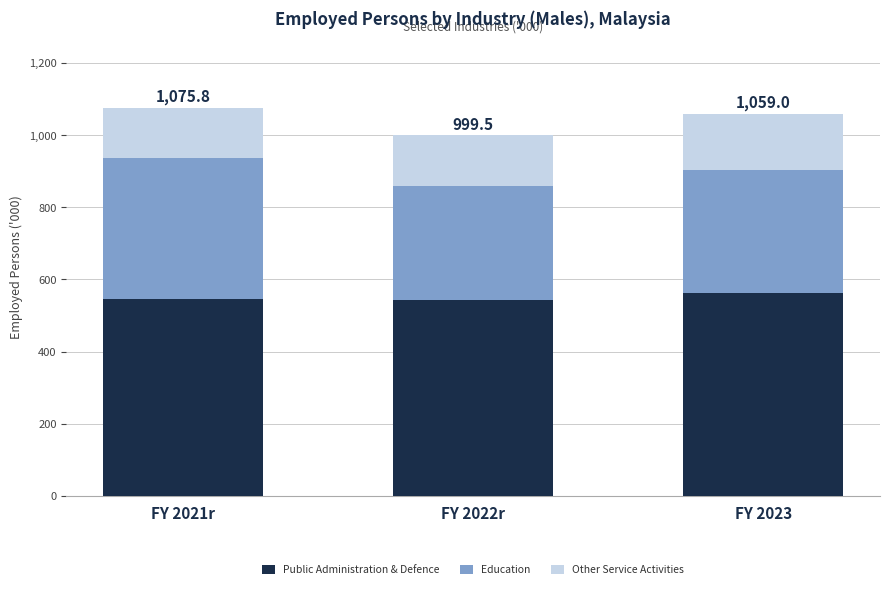

What is the maximum value for Public Administration & Defence?

563.3